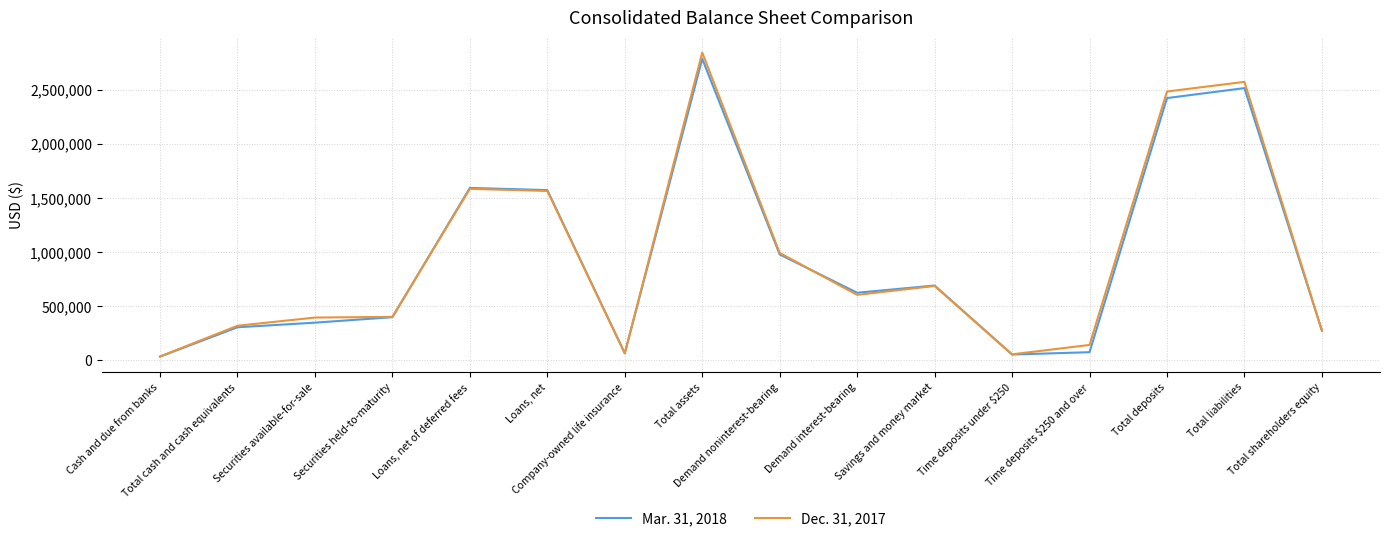

What is the greatest value displayed?

2843452